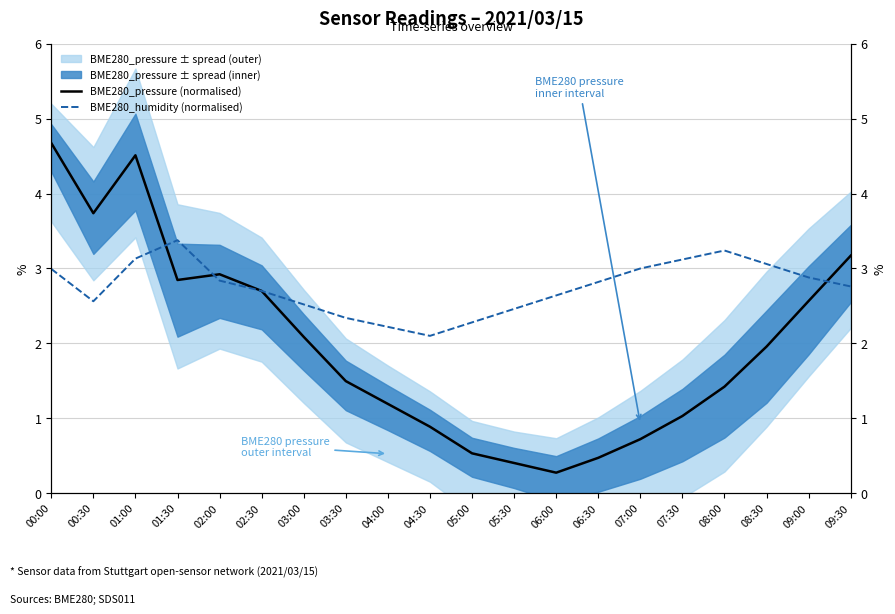

Read the BME280_humidity (normalised) value at 07:00.

3.0